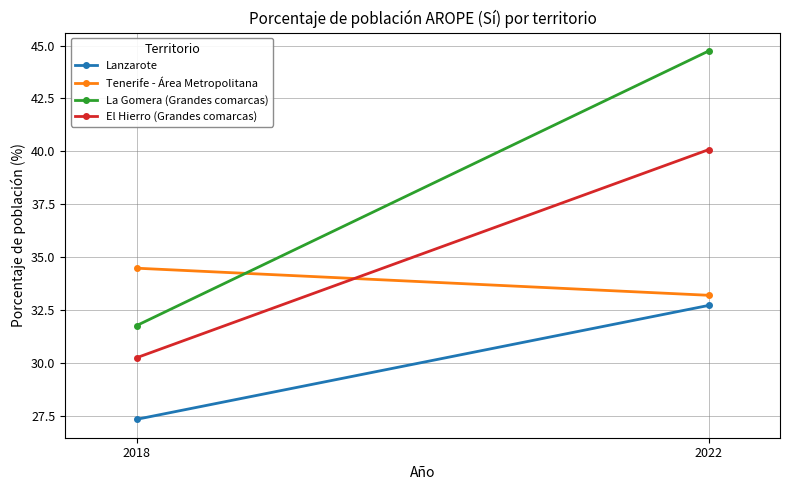

Rank the series by their average value, from lowest to highest.

Lanzarote, Tenerife - Área Metropolitana, El Hierro (Grandes comarcas), La Gomera (Grandes comarcas)